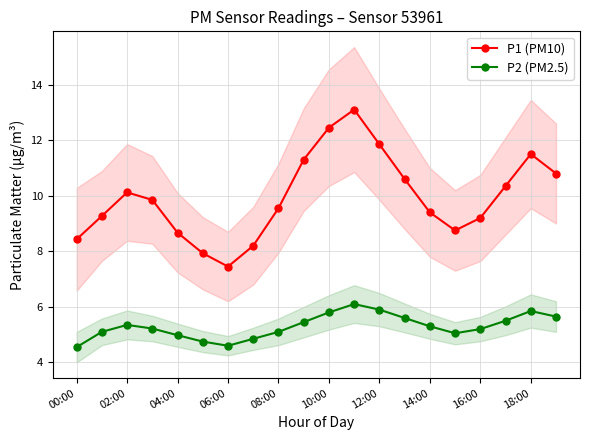

The value of P2 (PM2.5) at 02:00 is 5.3. True or false?

True